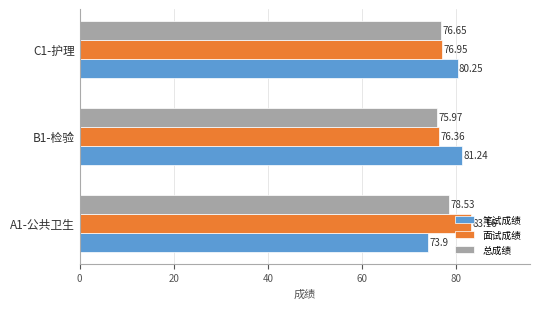

What is the sum of all 笔试成绩 values?

235.4